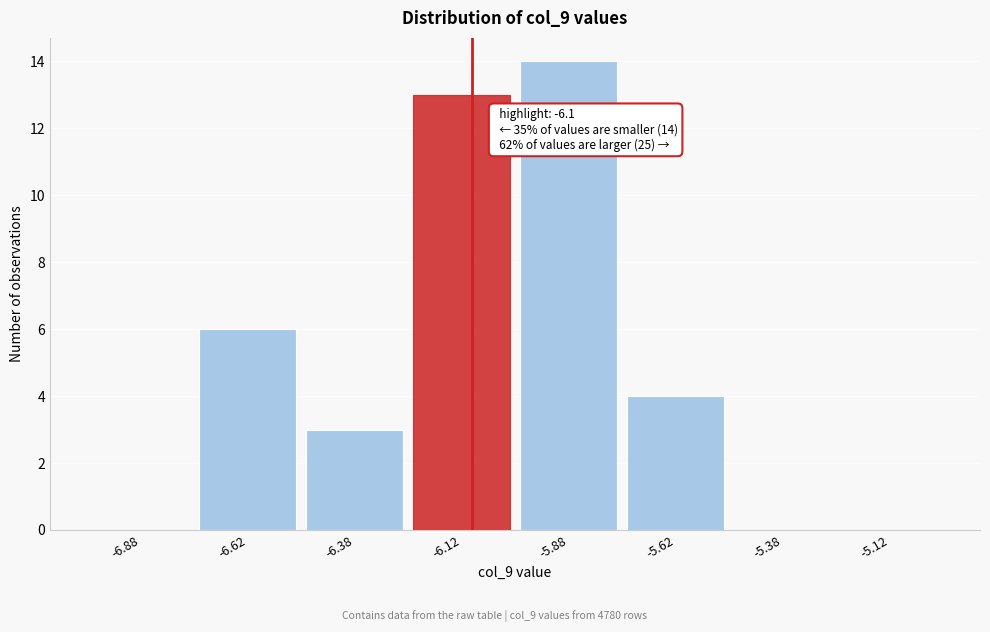

Which range on the x-axis has the tallest bar?

-6.00 to -5.75